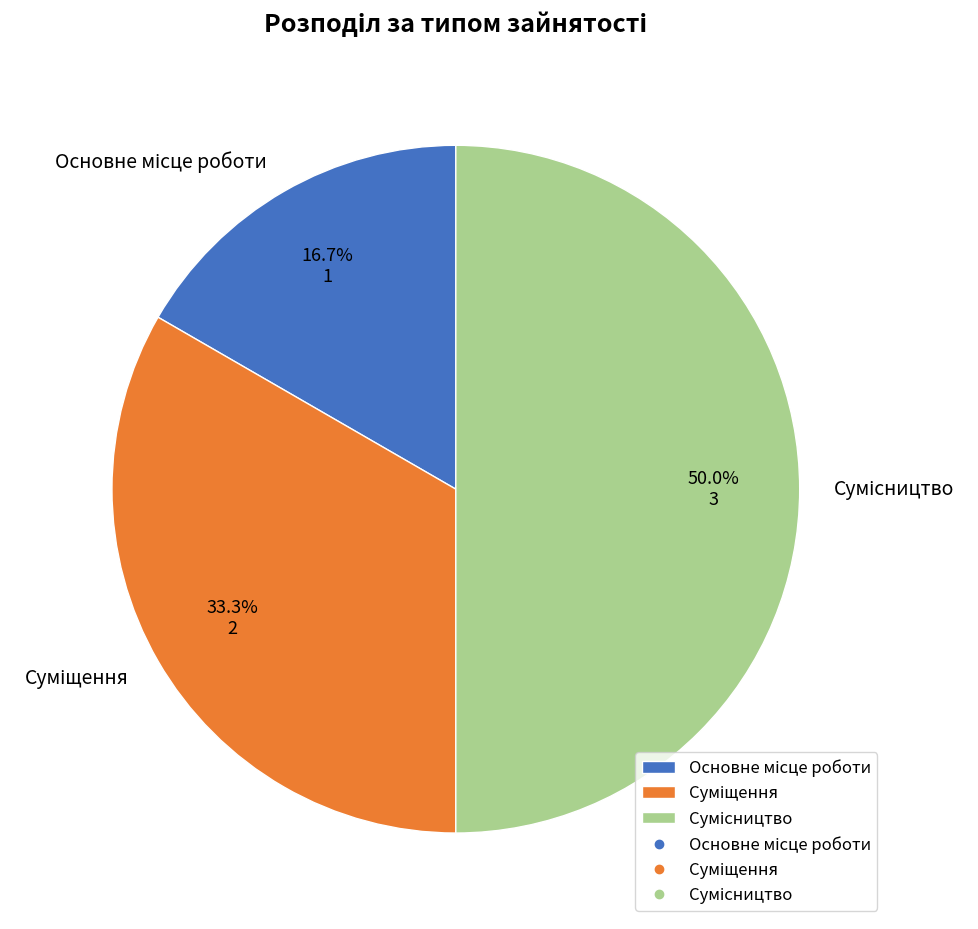

Does any single category account for the majority?

No